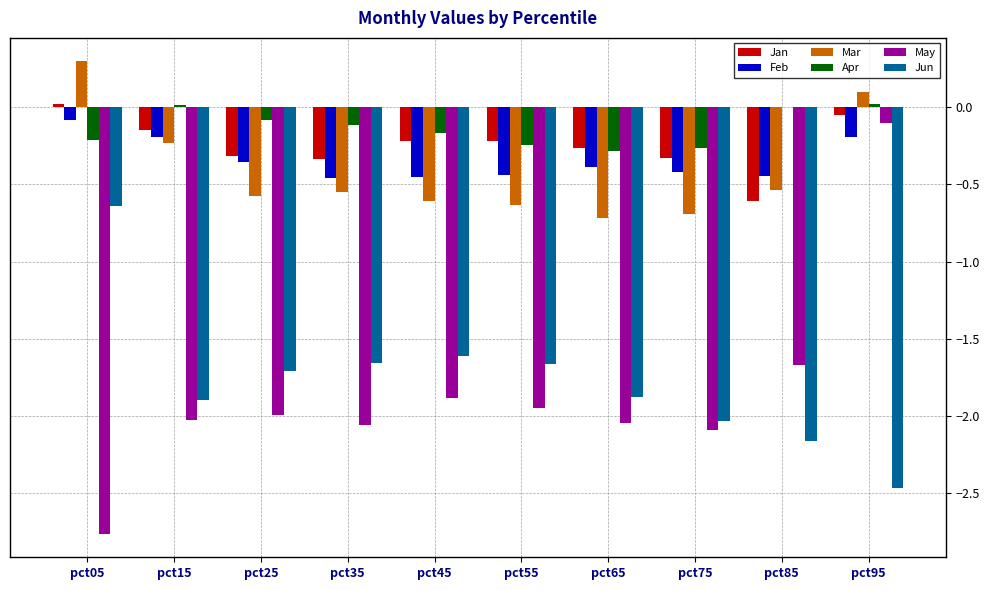

Which series has the largest total across all categories?

Apr